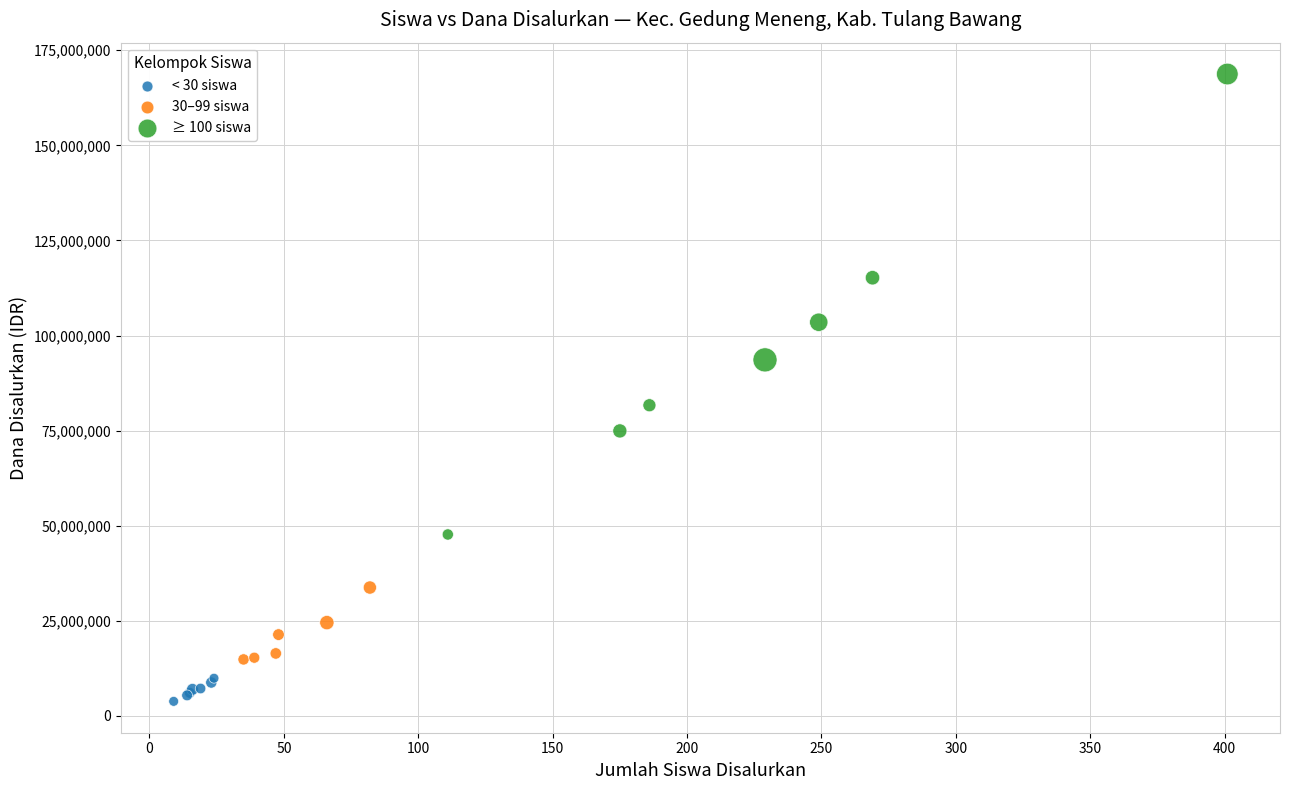

What are all the series names shown in the legend?

< 30 siswa, 30–99 siswa, ≥ 100 siswa